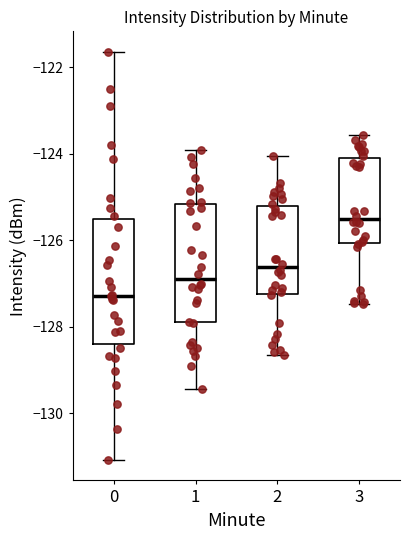

Where is the lower edge of the box at x = 1 on the y-axis? The values are not printed on the chart, so give them approximately, as read against the axis.

-127.8